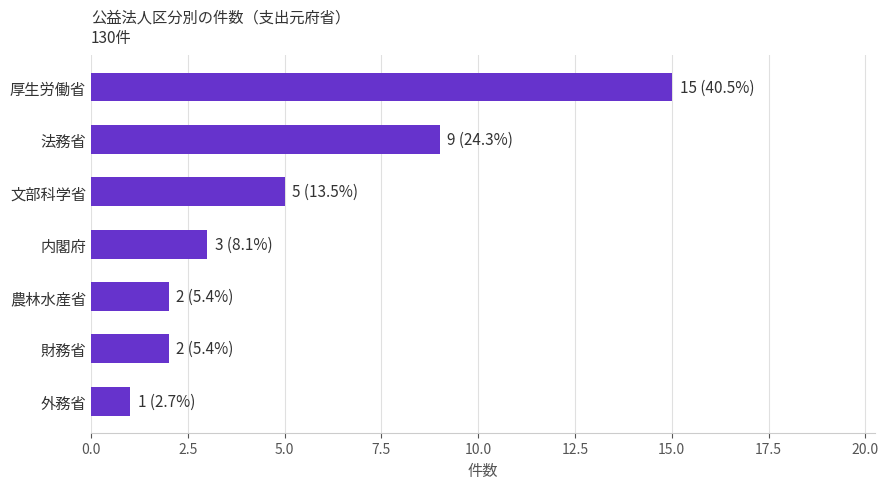

What is the maximum value shown in the chart?

15